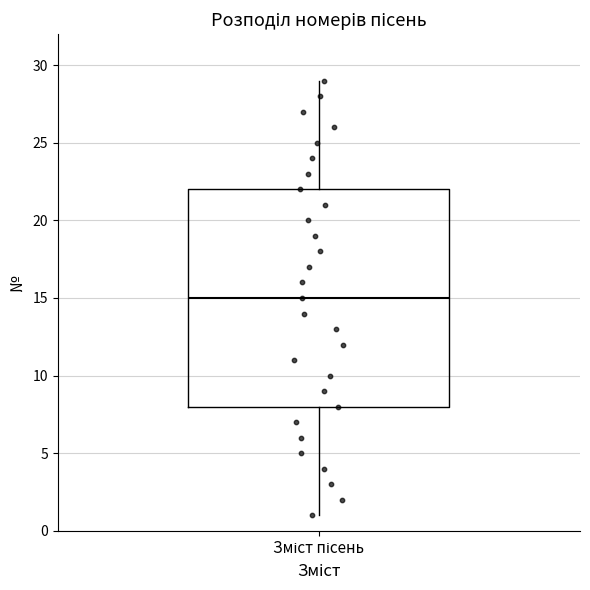

Where is the upper edge of the box for Зміст пісень on the y-axis? The values are not printed on the chart, so give them approximately, as read against the axis.

22